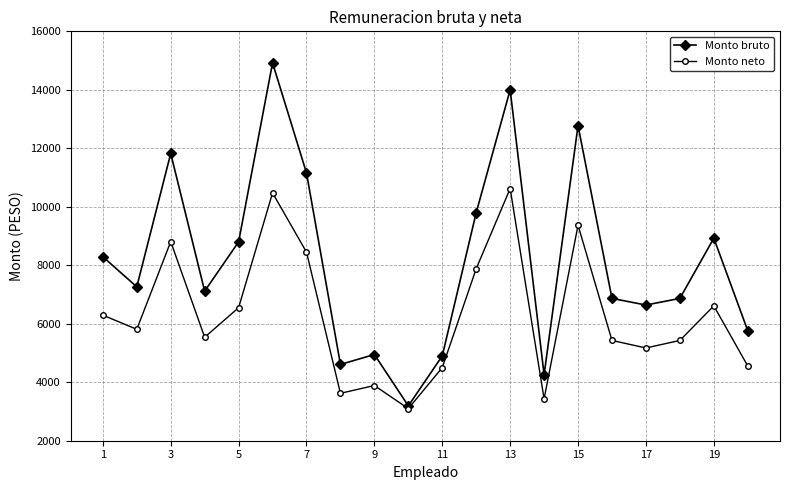

What is the value of the Monto neto point at the 19th from the left?

6612